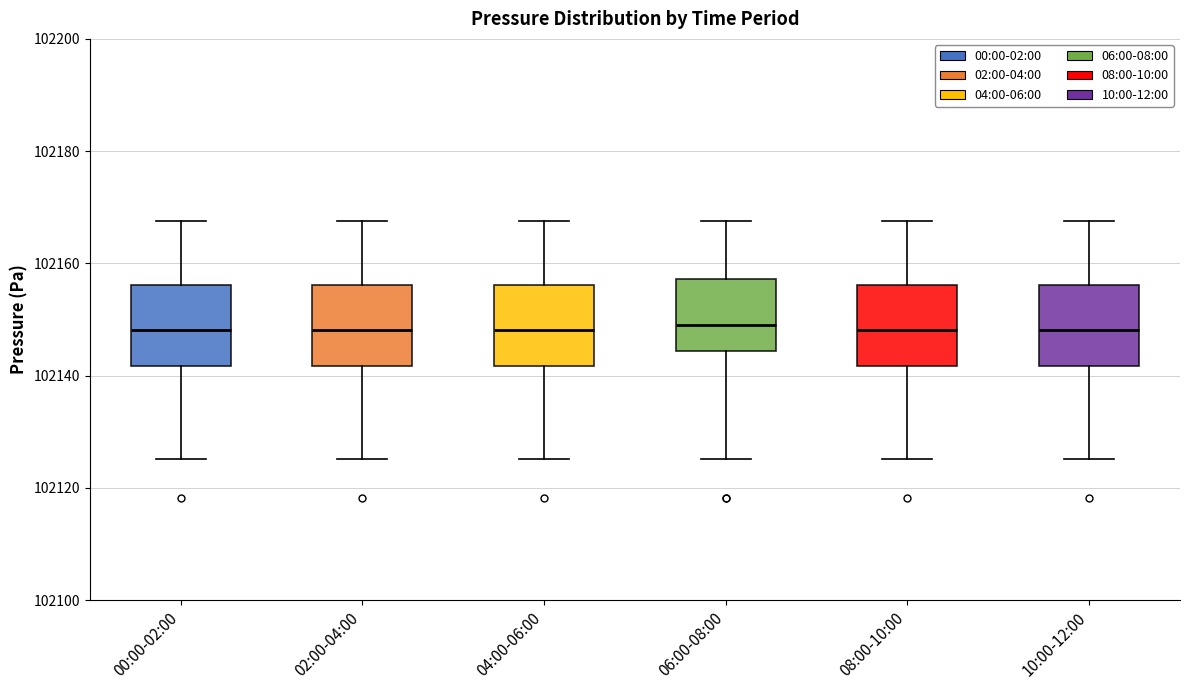

Reading left to right, read every box against the y-axis: the position of its median line, the range the box covers, and the ends of its whiskers. The values are not printed on the chart, so give them approximately, as read against the axis.

00:00-02:00: median 102148, box 102142 to 102156, whiskers 102126 to 102168
02:00-04:00: median 102148, box 102142 to 102156, whiskers 102126 to 102168
04:00-06:00: median 102148, box 102142 to 102156, whiskers 102126 to 102168
06:00-08:00: median 102150, box 102144 to 102158, whiskers 102126 to 102168
08:00-10:00: median 102148, box 102142 to 102156, whiskers 102126 to 102168
10:00-12:00: median 102148, box 102142 to 102156, whiskers 102126 to 102168